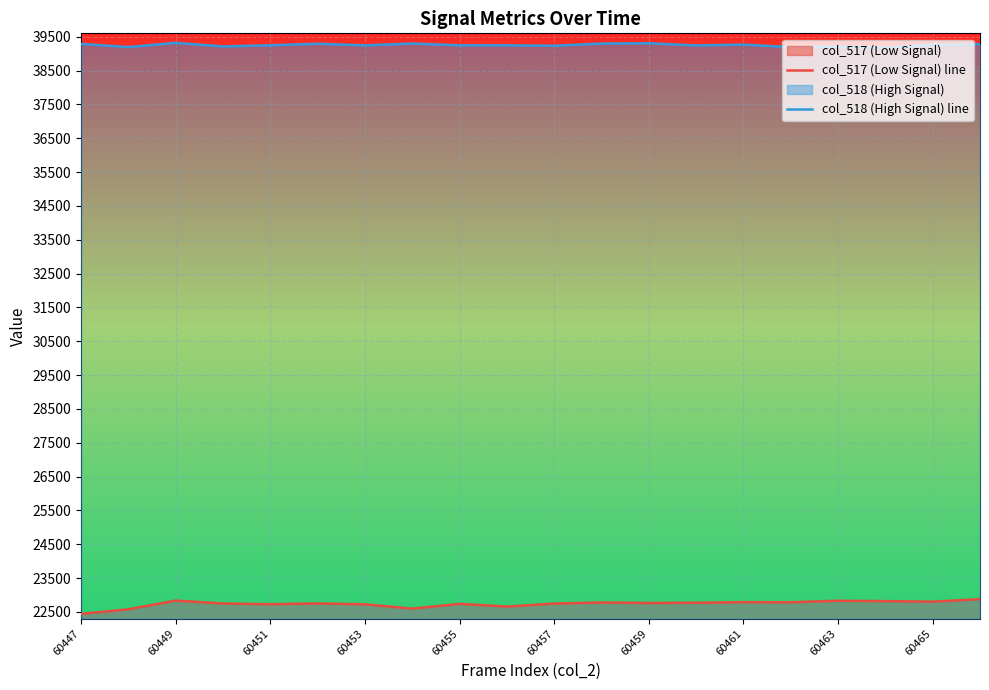

What is the difference between the maximum and minimum values in the col_517 (Low Signal) line series?

437